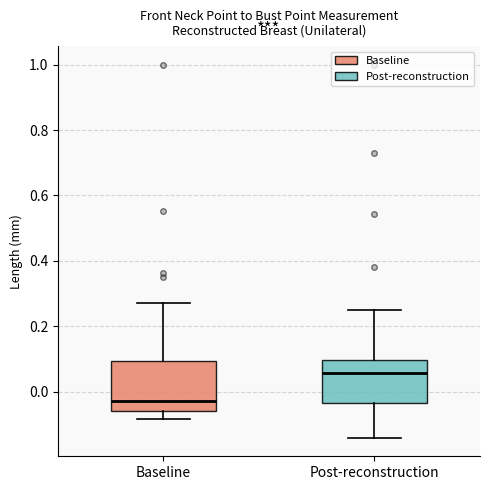

Reading left to right, read every box against the y-axis: the position of its median line, the range the box covers, and the ends of its whiskers. The values are not printed on the chart, so give them approximately, as read against the axis.

Baseline: median -0.02, box -0.06 to 0.10, whiskers -0.08 to 0.28
Post-reconstruction: median 0.06, box -0.04 to 0.10, whiskers -0.14 to 0.24